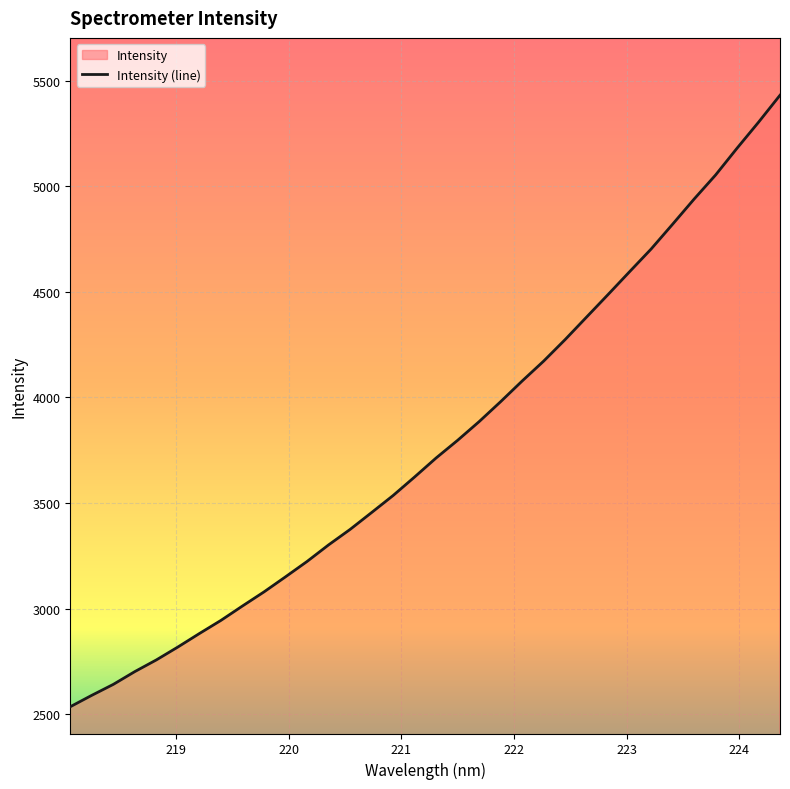

How many values are below 3713?

17